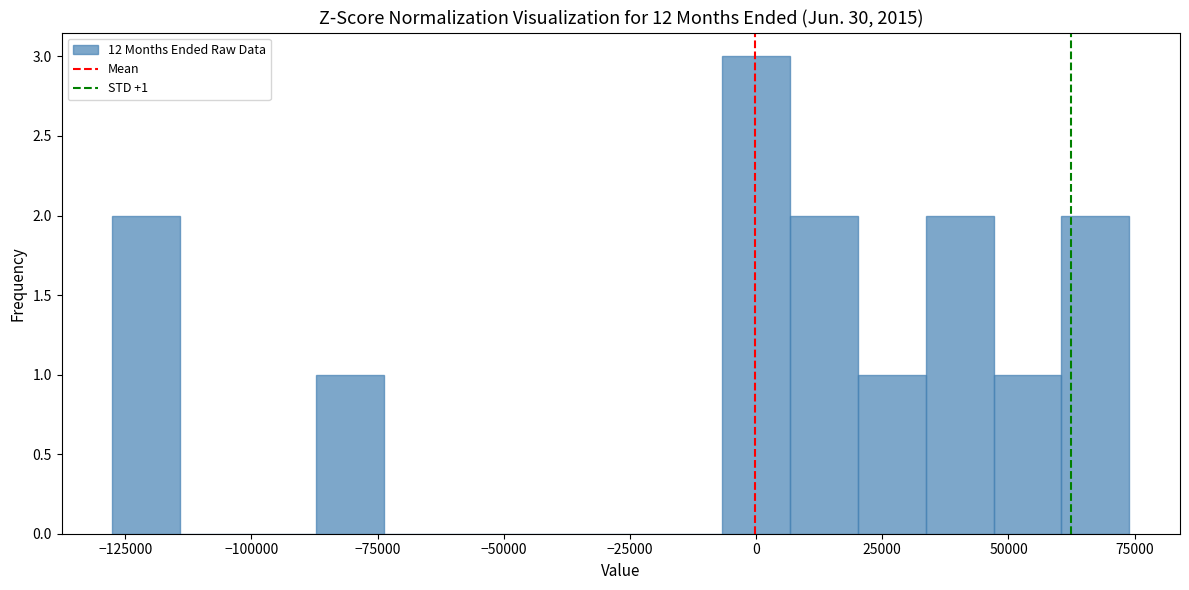

Read against the x-axis, roughly where is the centre of the tallest bar?

0